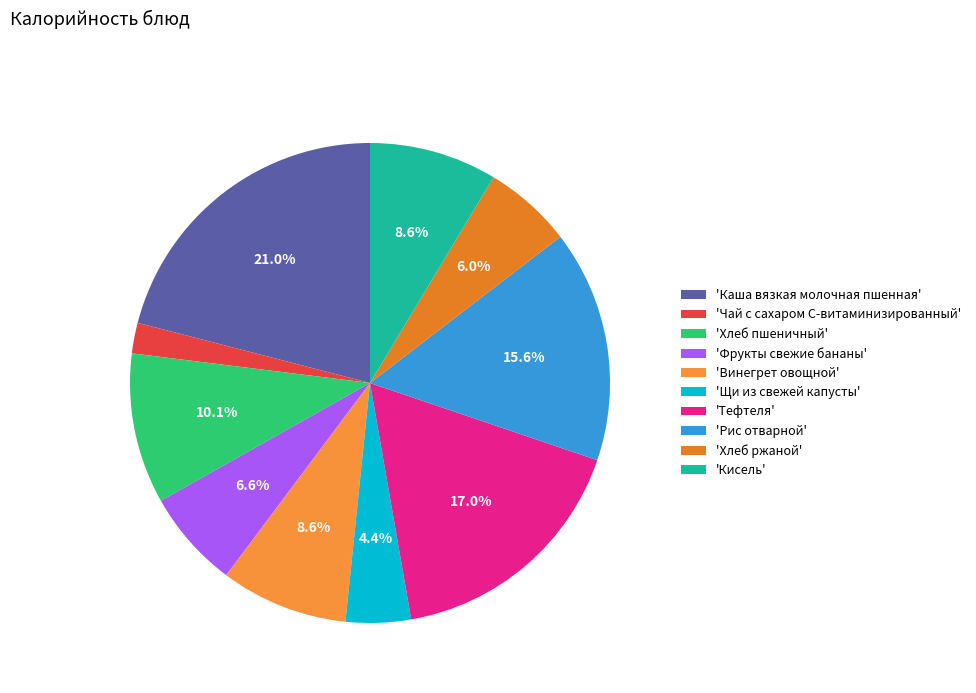

What is the largest slice in the pie chart?

'Каша вязкая молочная пшенная'